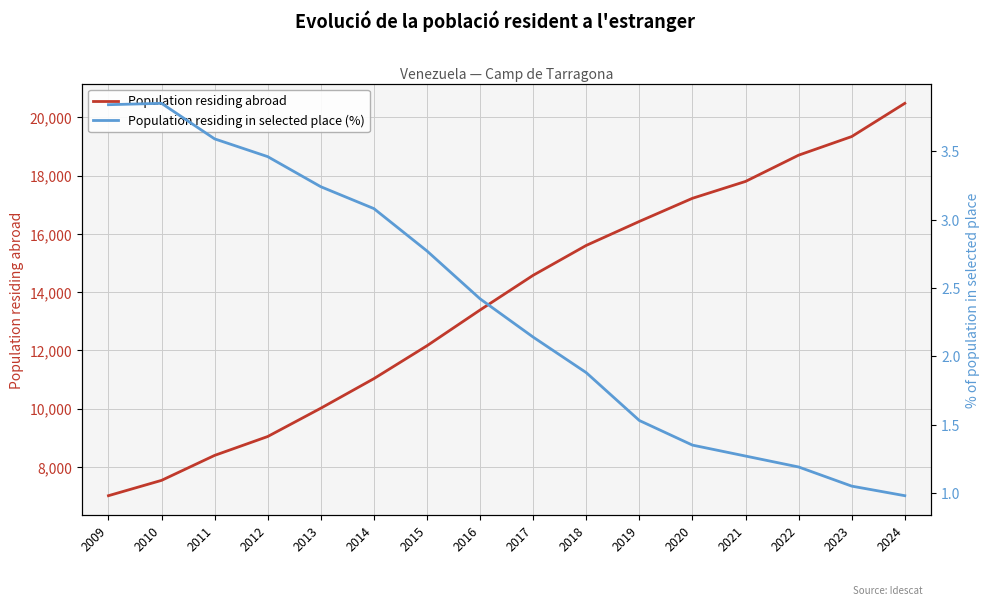

Reading left to right, extract all data points from this chart.

Population residing abroad: 2009=7013.0	2010=7539.0	2011=8396.0	2012=9044.0	2013=10015.0	2014=11030.0	2015=12159.0	2016=13386.0	2017=14577.0	2018=15602.0	2019=16425.0	2020=17219.0	2021=17798.0	2022=18699.0	2023=19338.0	2024=20478.0
Population residing in selected place (%): 2009=3.8	2010=3.9	2011=3.6	2012=3.5	2013=3.2	2014=3.1	2015=2.8	2016=2.4	2017=2.1	2018=1.9	2019=1.5	2020=1.4	2021=1.3	2022=1.2	2023=1.1	2024=1.0